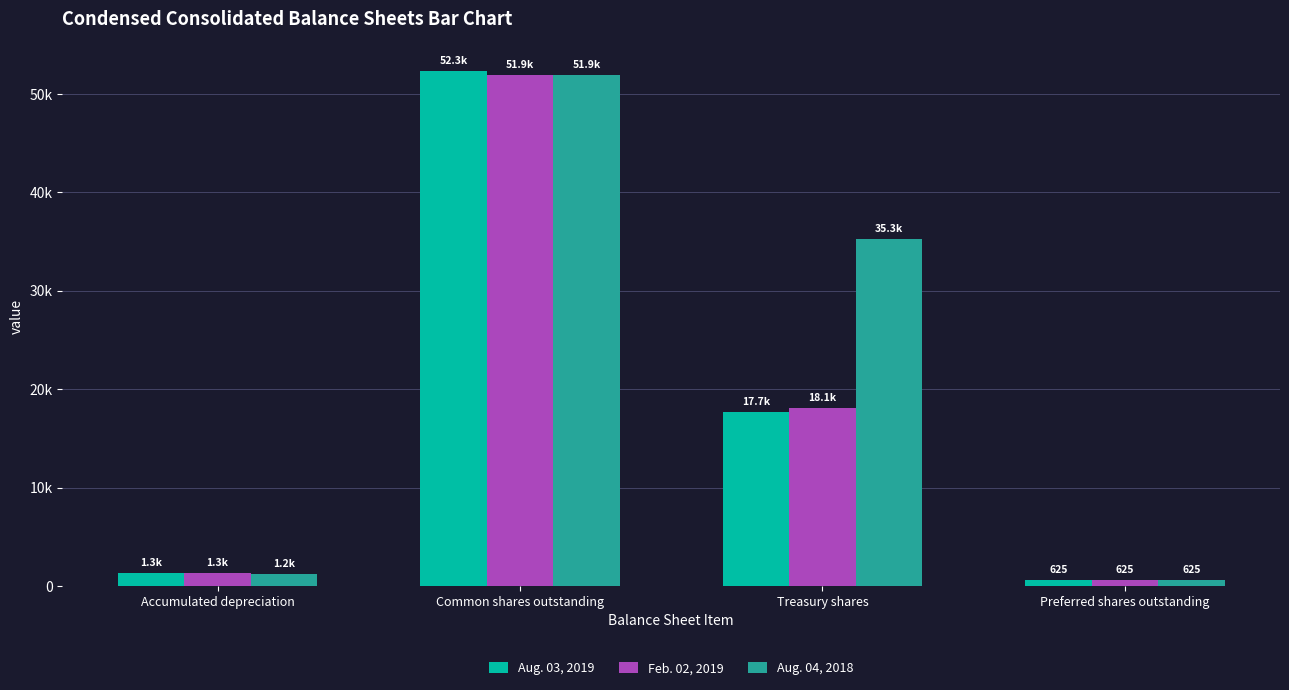

What is the sum of the Aug. 04, 2018 values at Treasury shares and Accumulated depreciation?

36549.2